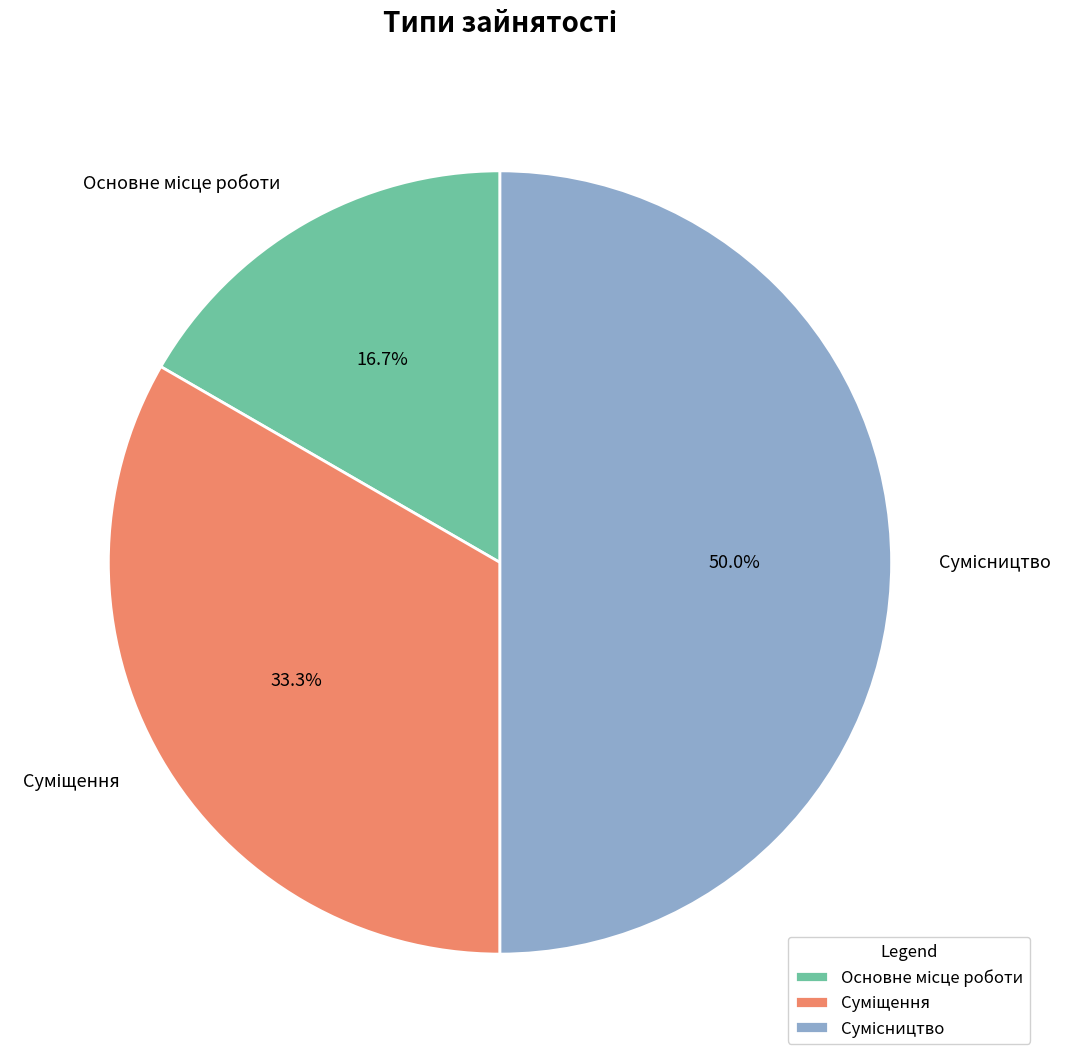

To the nearest percent, what is the difference between the Суміщення and Основне місце роботи slice percentages?

17%